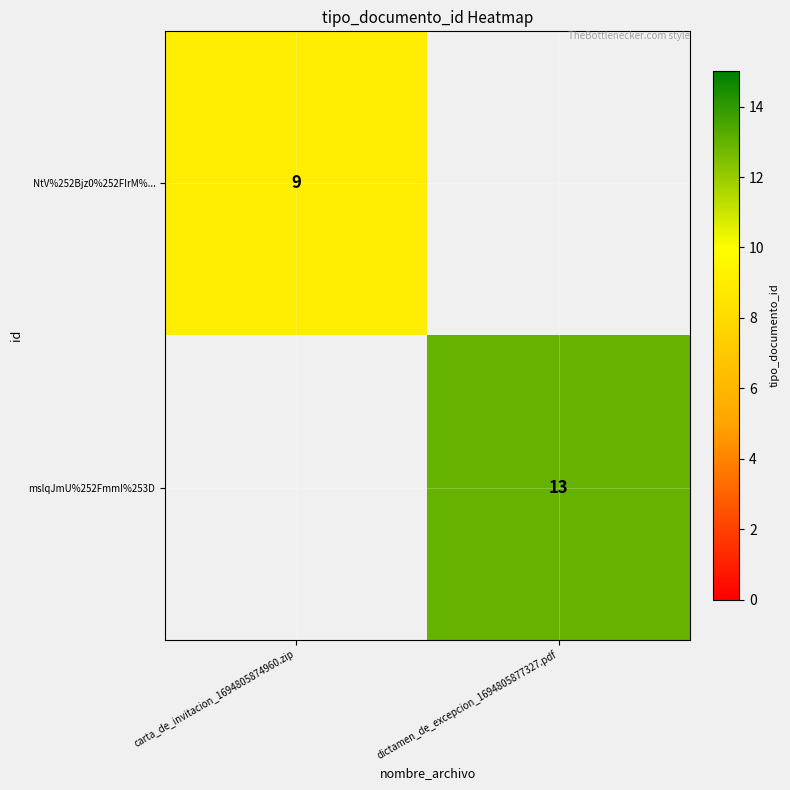

The value of mslqJmU%252FmmI%253D at dictamen_de_excepcion_1694805877327.pdf is 18. True or false?

False